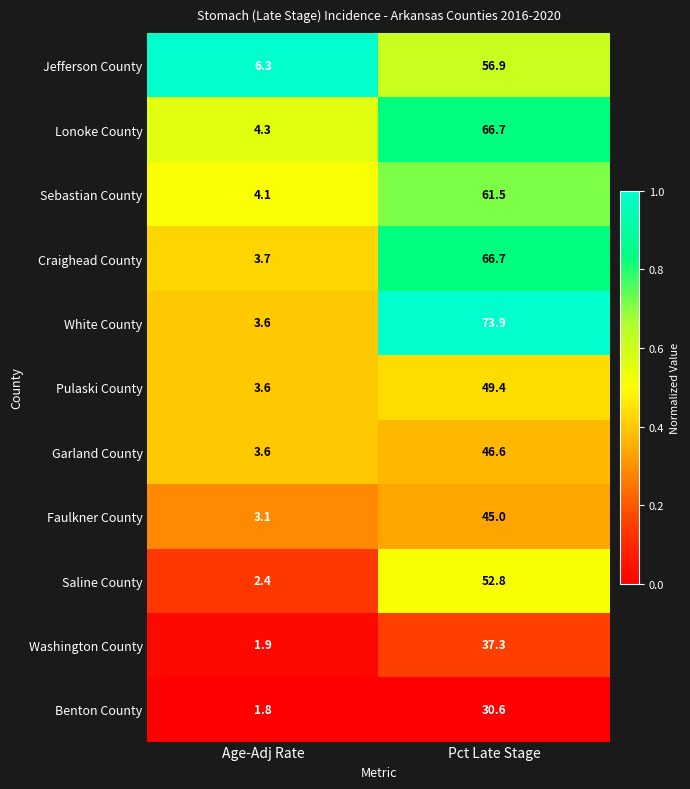

Which category has the lowest value in the White County series?

Age-Adj Rate